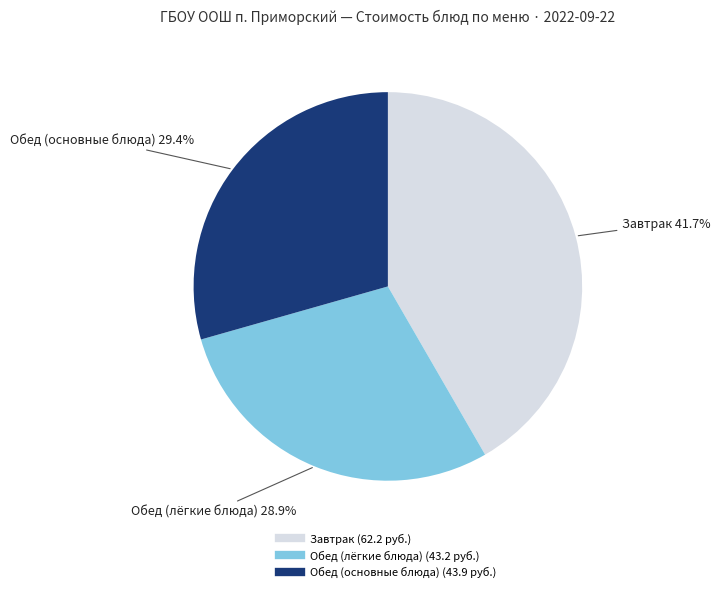

Is there any slice that represents more than half of the pie?

No